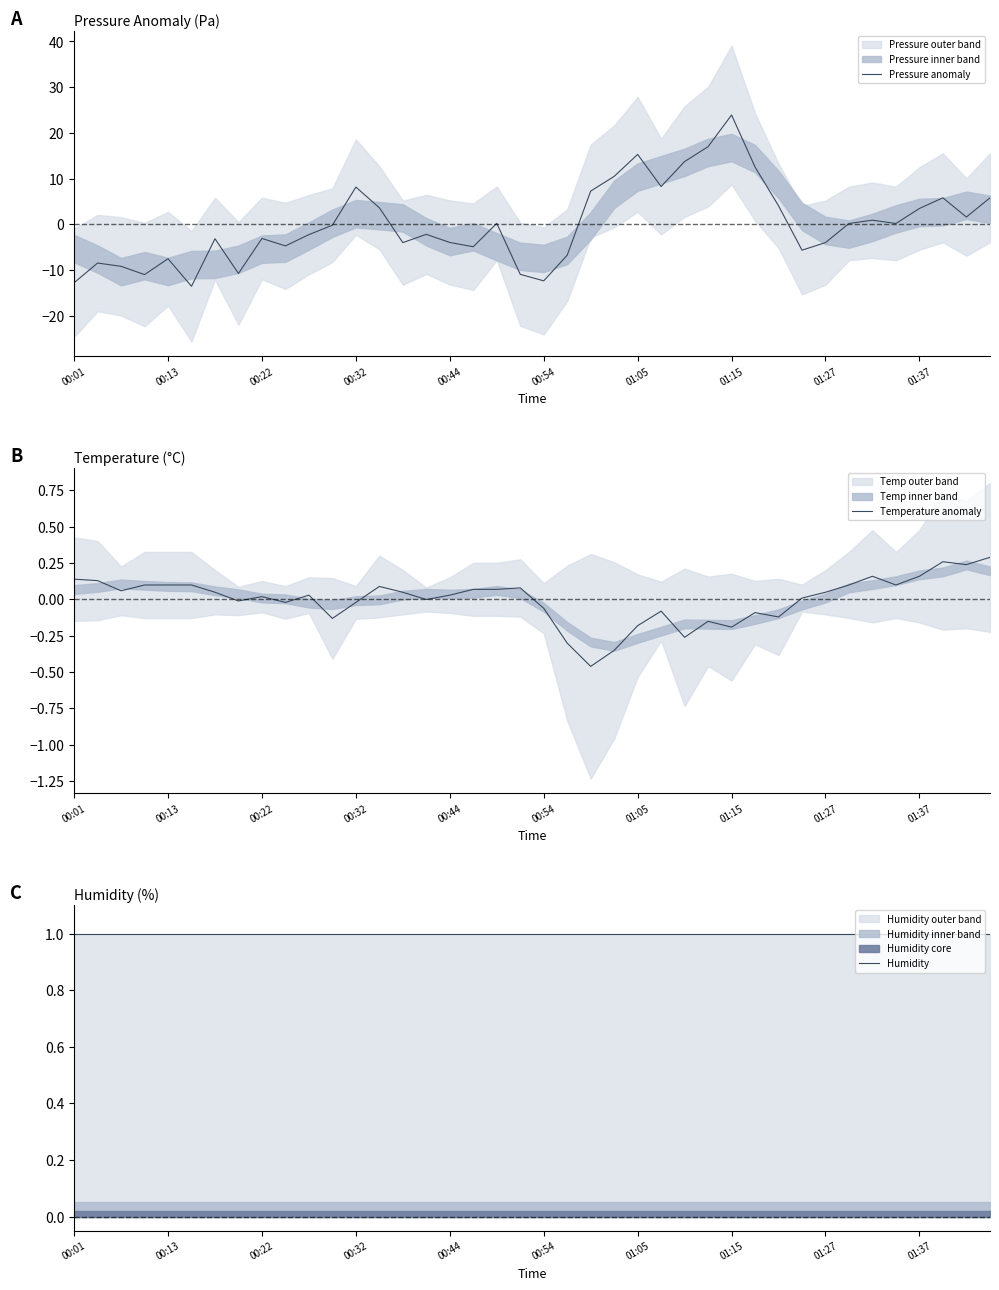

What is the maximum value shown in the chart?

23.9